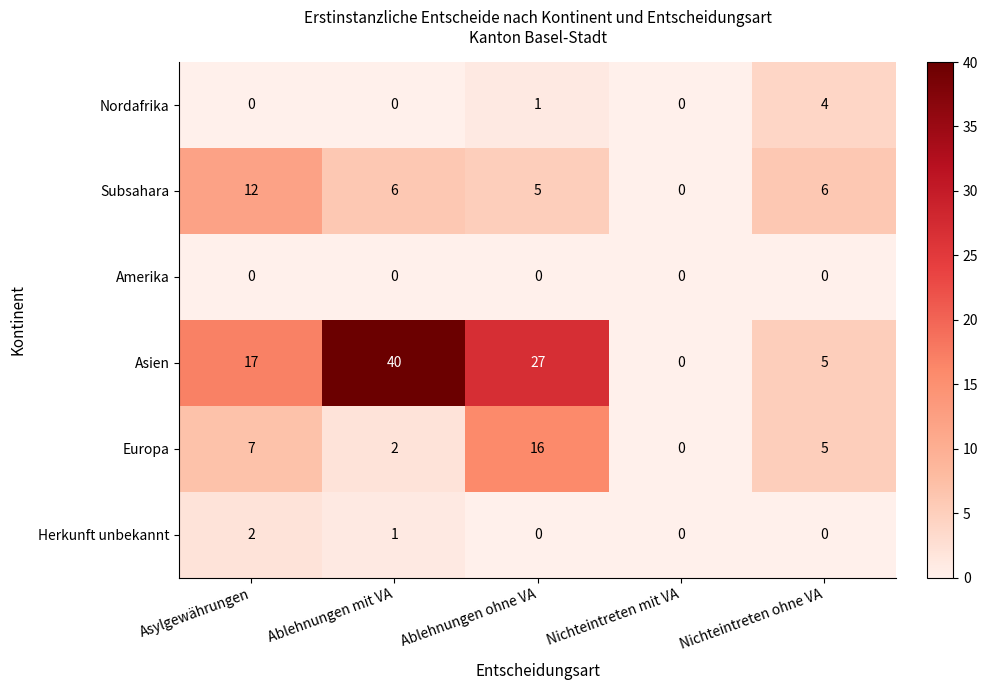

What is the sum of all Subsahara values?

29